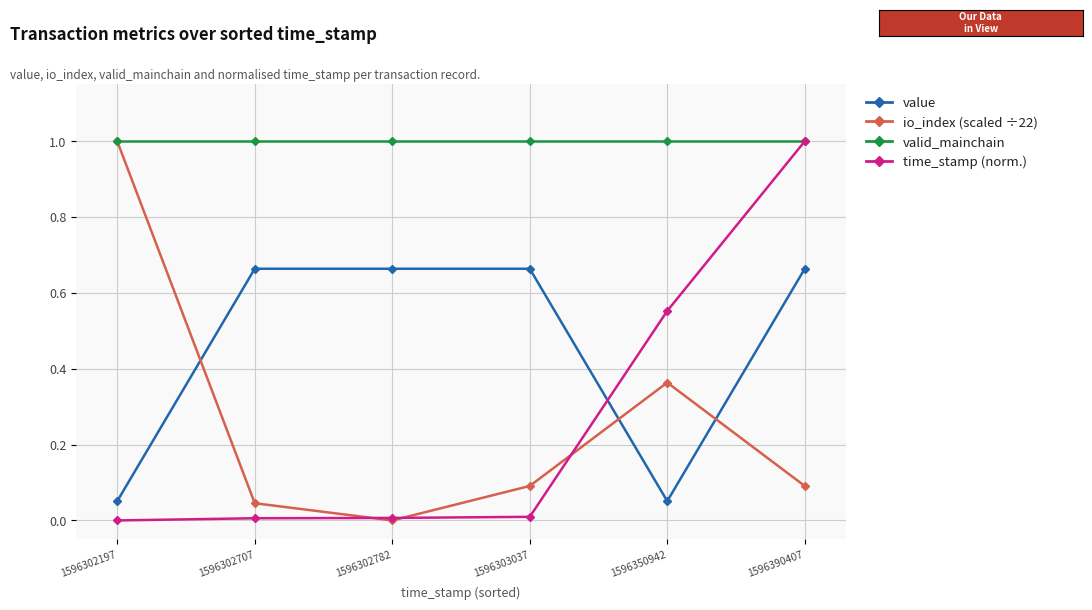

What is the difference between the highest and lowest values at 1596302782?

1.0